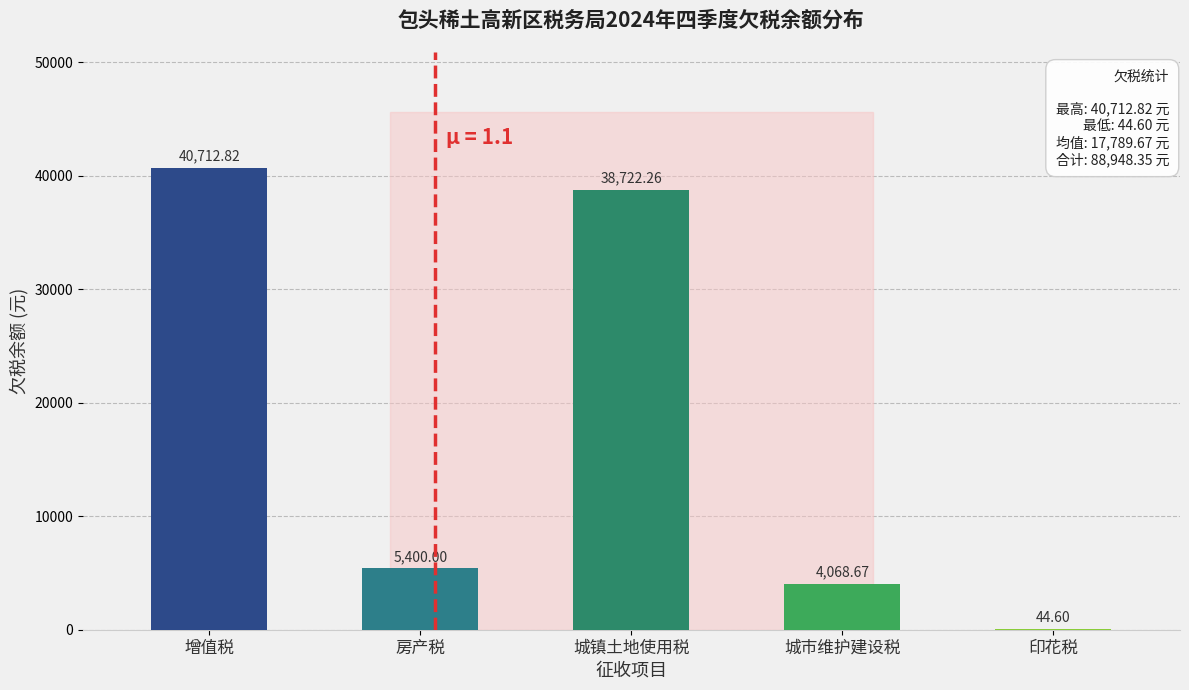

Where is the data nearest to the value 20378?

房产税